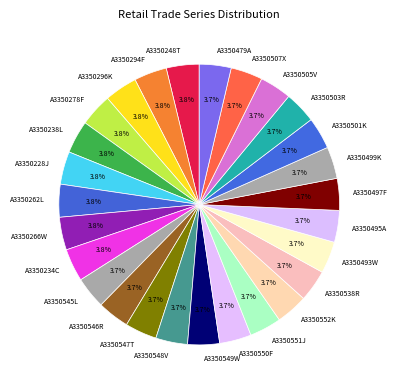

How many slices are in this pie chart?

27